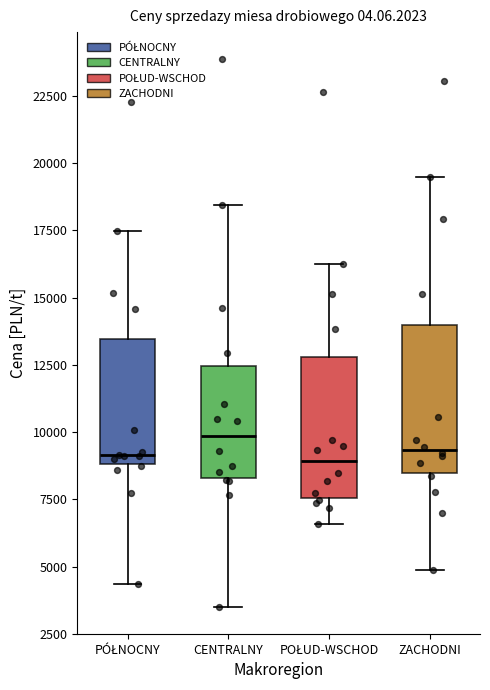

Where is the upper edge of the box for CENTRALNY on the y-axis? The values are not printed on the chart, so give them approximately, as read against the axis.

12500